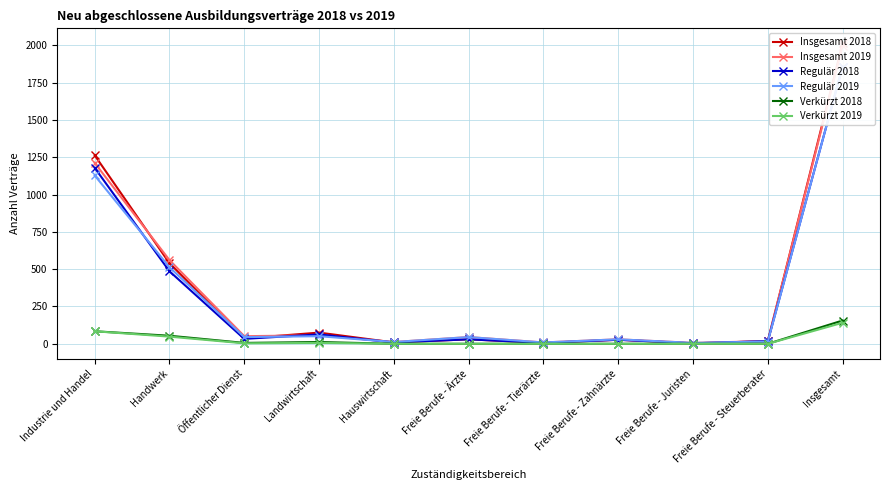

What is the label of the 11th point from the right?

Industrie und Handel